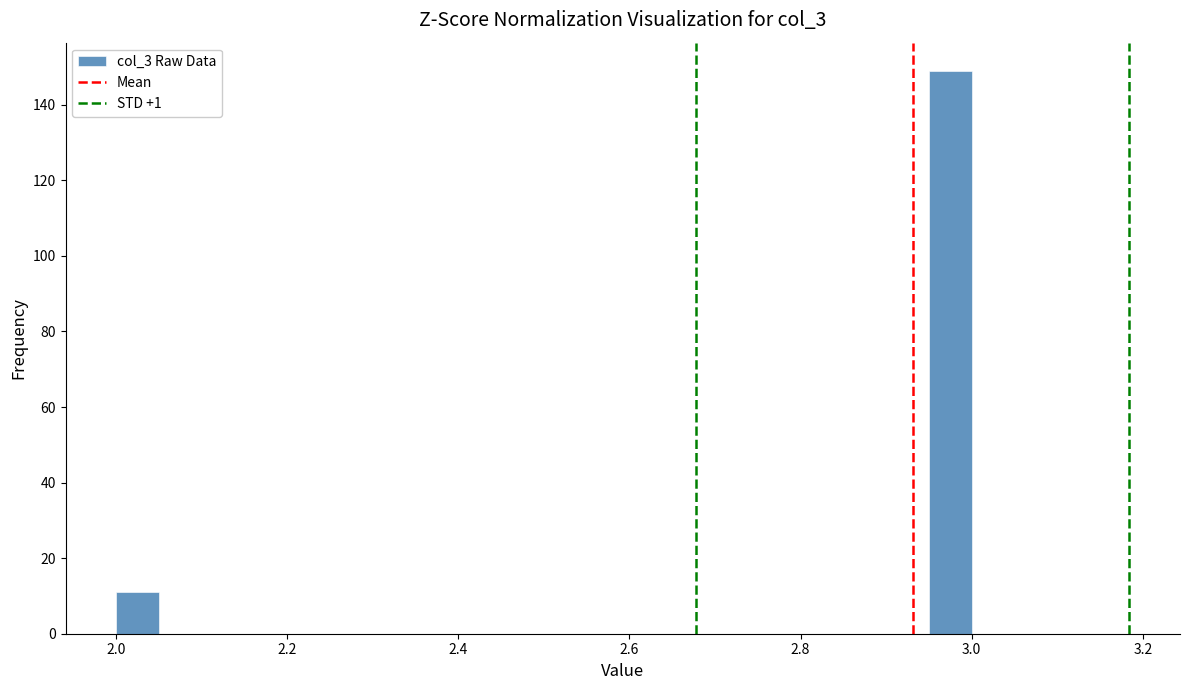

Around what value on the x-axis is the tallest bar? Give the approximate position of its centre, as read against the axis.

2.98